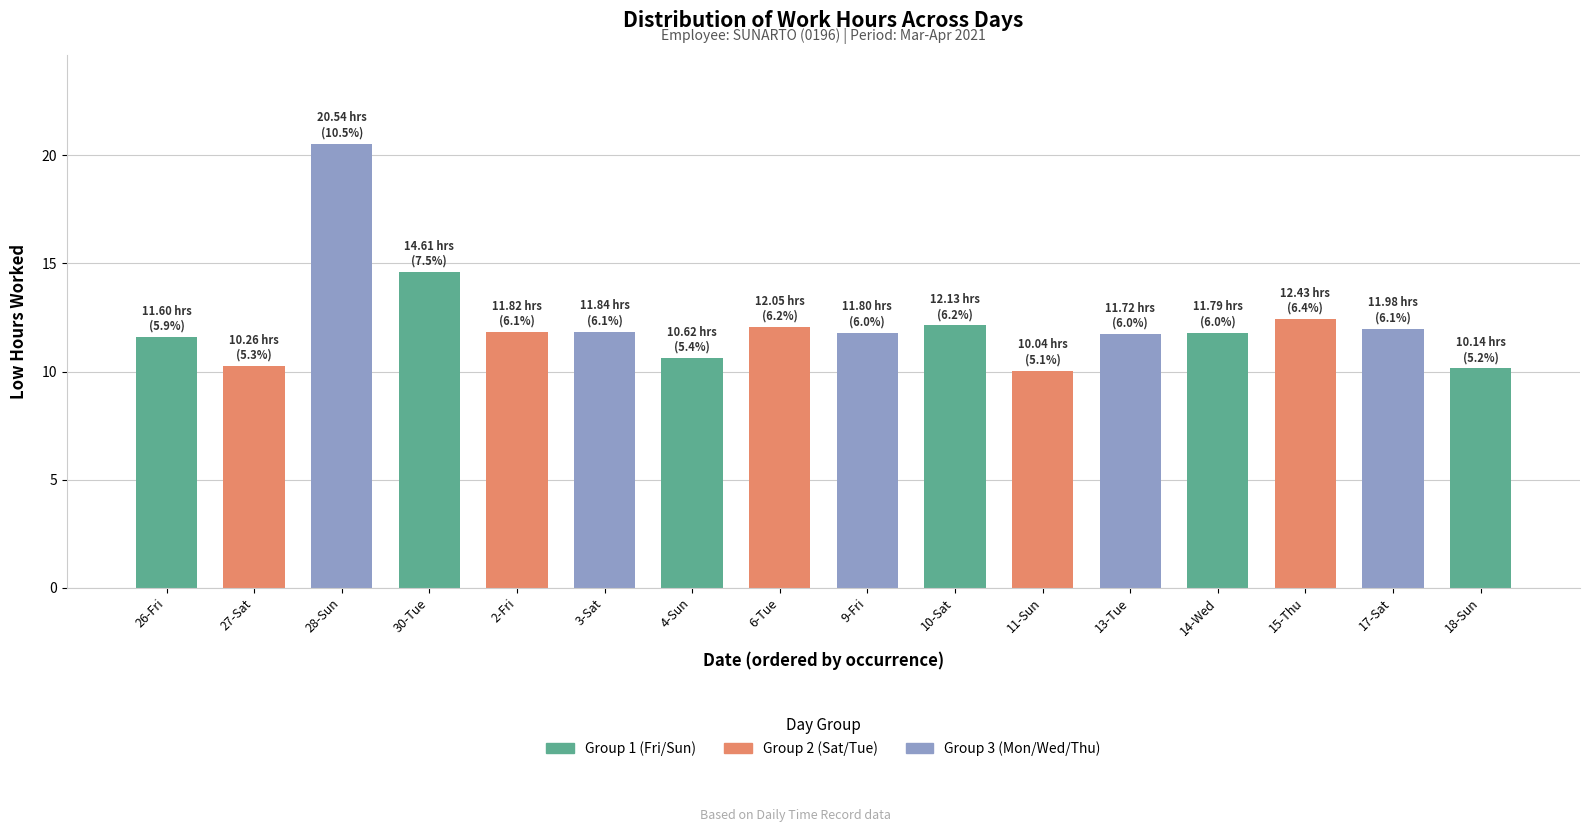

Between 17-Sat and 26-Fri, which is larger?

17-Sat